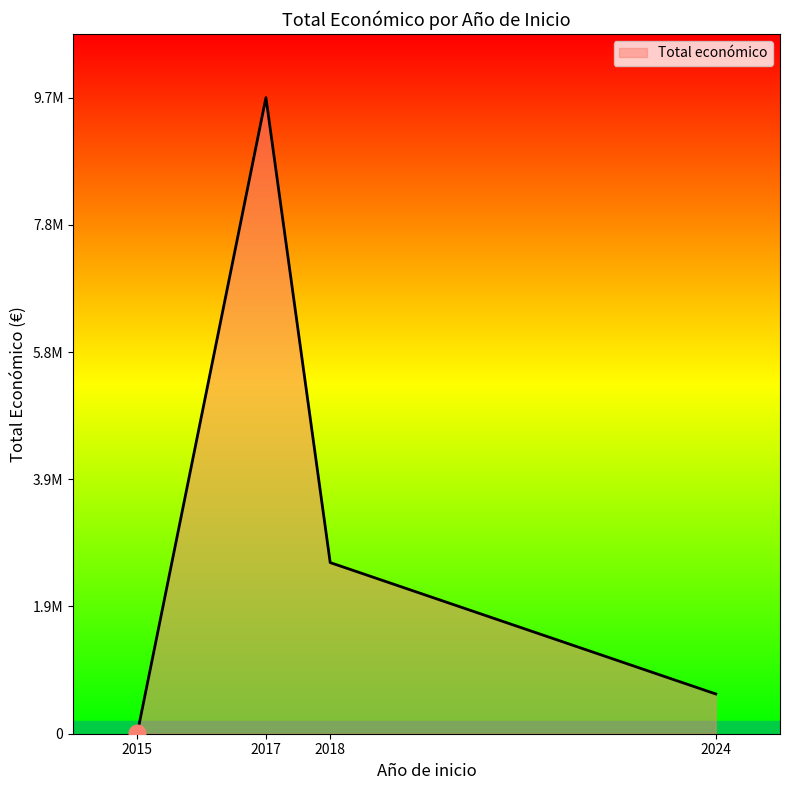

Does the chart have visible grid lines?

No